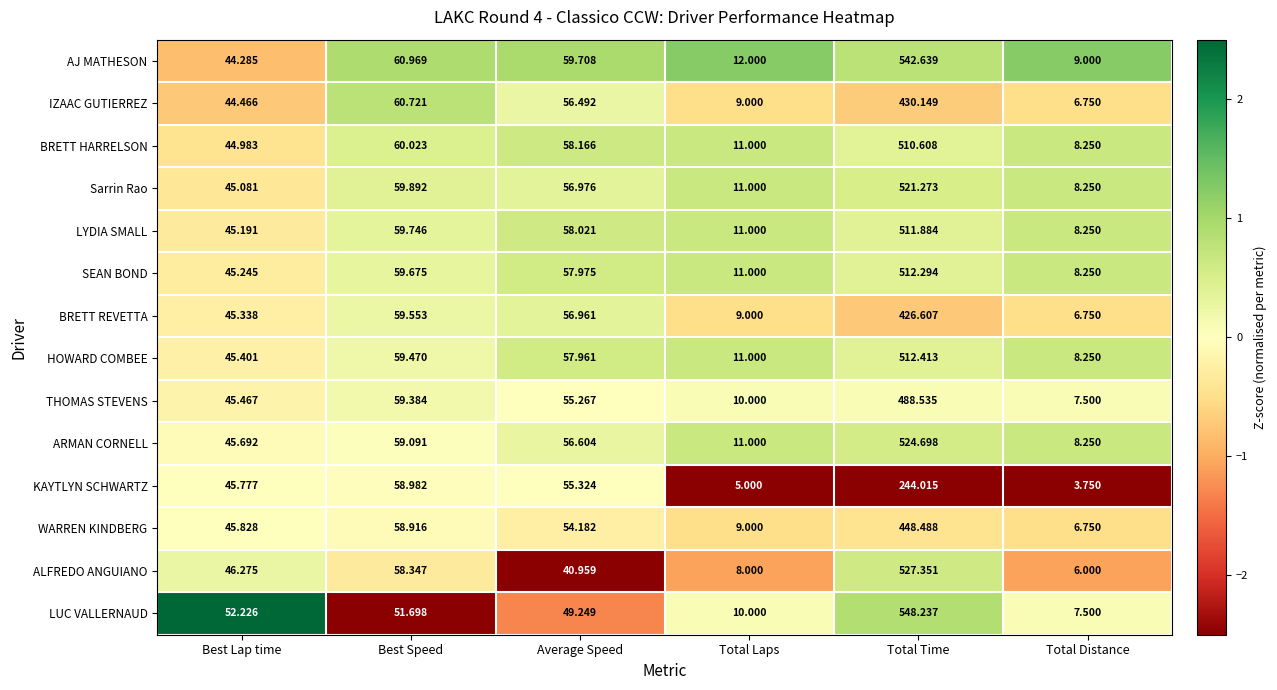

Which series changed the most between Total Laps and Total Distance?

AJ MATHESON